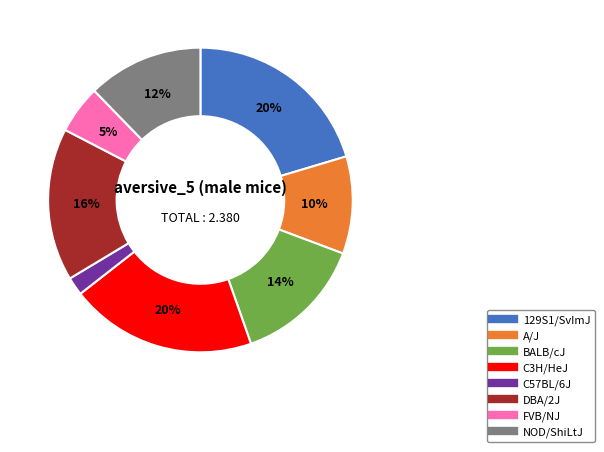

Which has a higher value, NOD/ShiLtJ or C57BL/6J?

NOD/ShiLtJ